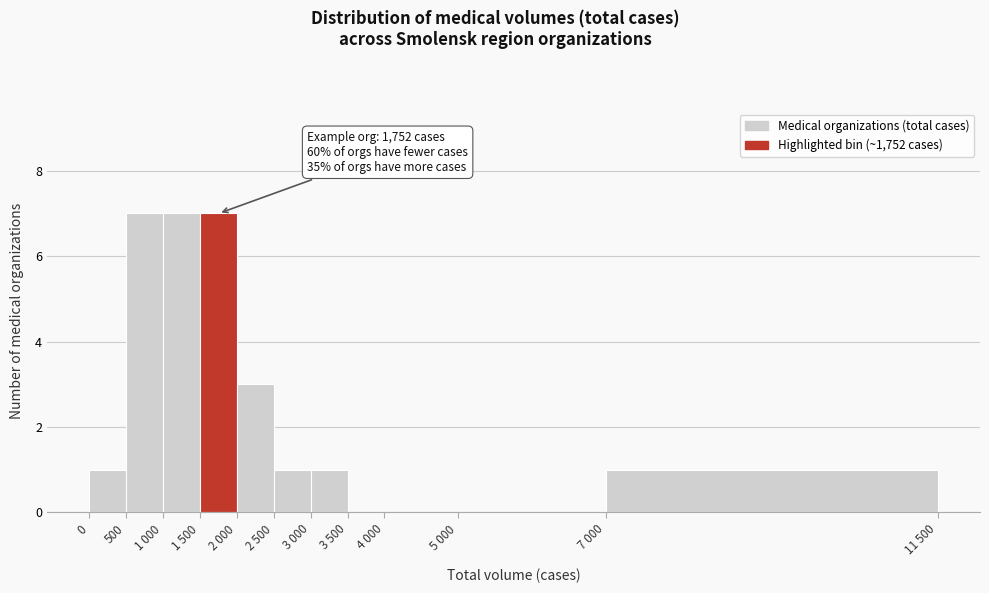

Reading left to right, transcribe all the data shown in this chart.

0=1	500=7	1 000=7	1 500=7	2 000=3	2 500=1	3 000=1	3 500=0	4 000=0	5 000=0	7 000=1